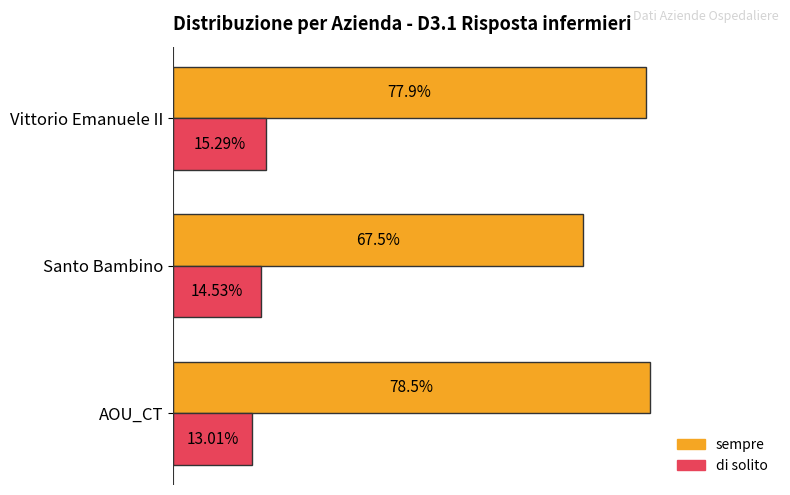

Which series has the largest range (max minus min)?

sempre